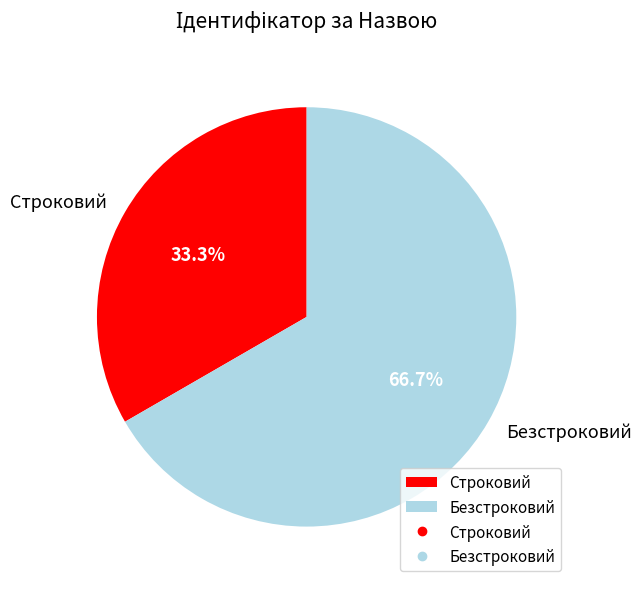

Is there any slice that represents more than half of the pie?

Yes